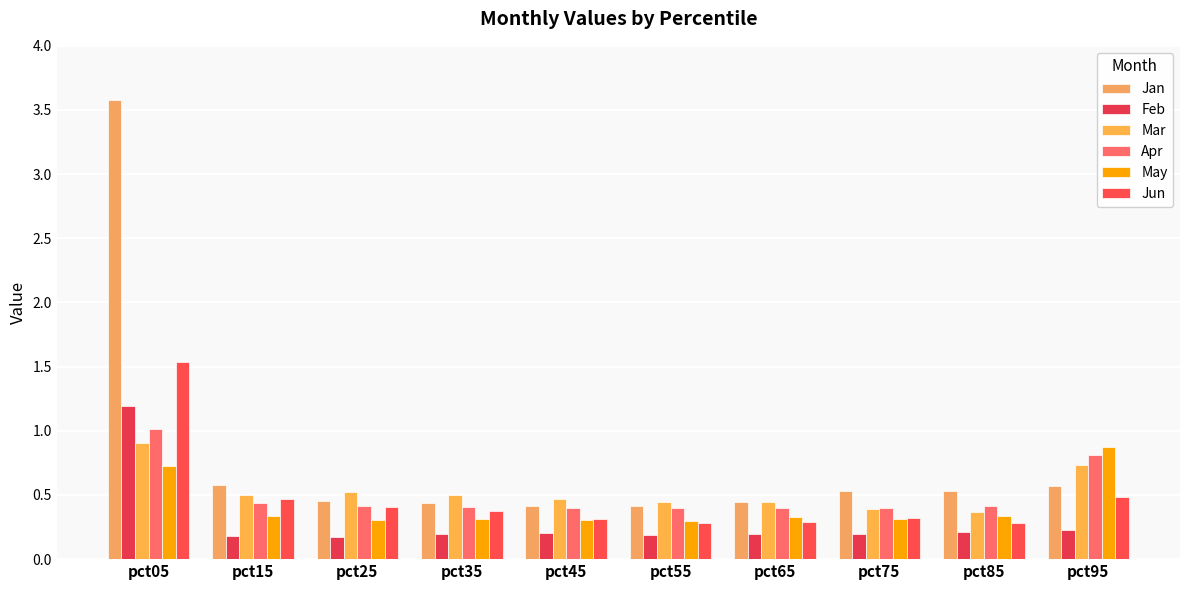

What is the difference between the highest and lowest values at pct35?

0.3